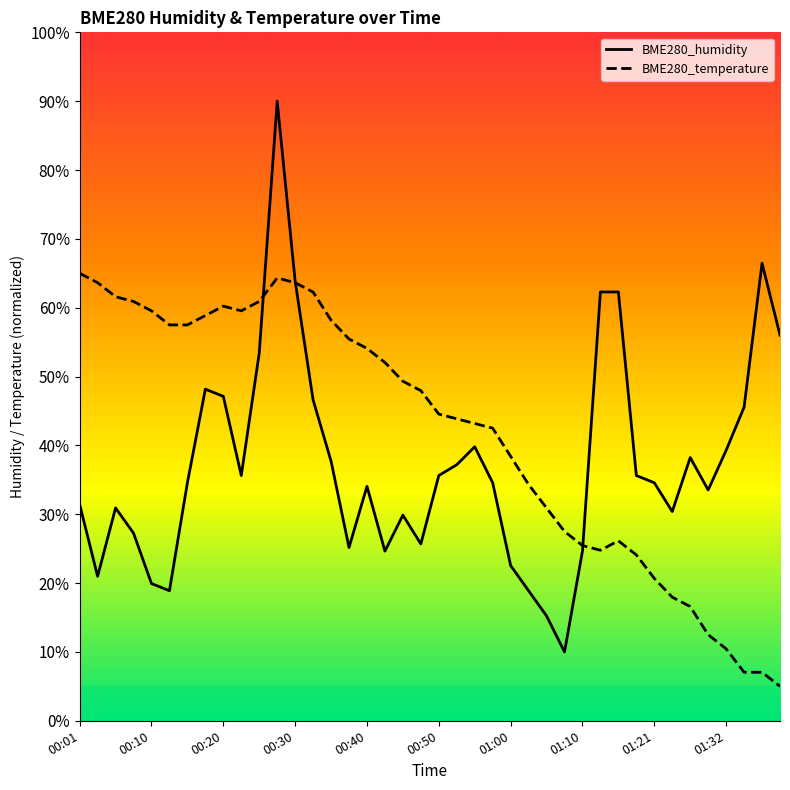

Between which two adjacent categories do BME280_temperature and BME280_humidity first intersect?

10 and 11